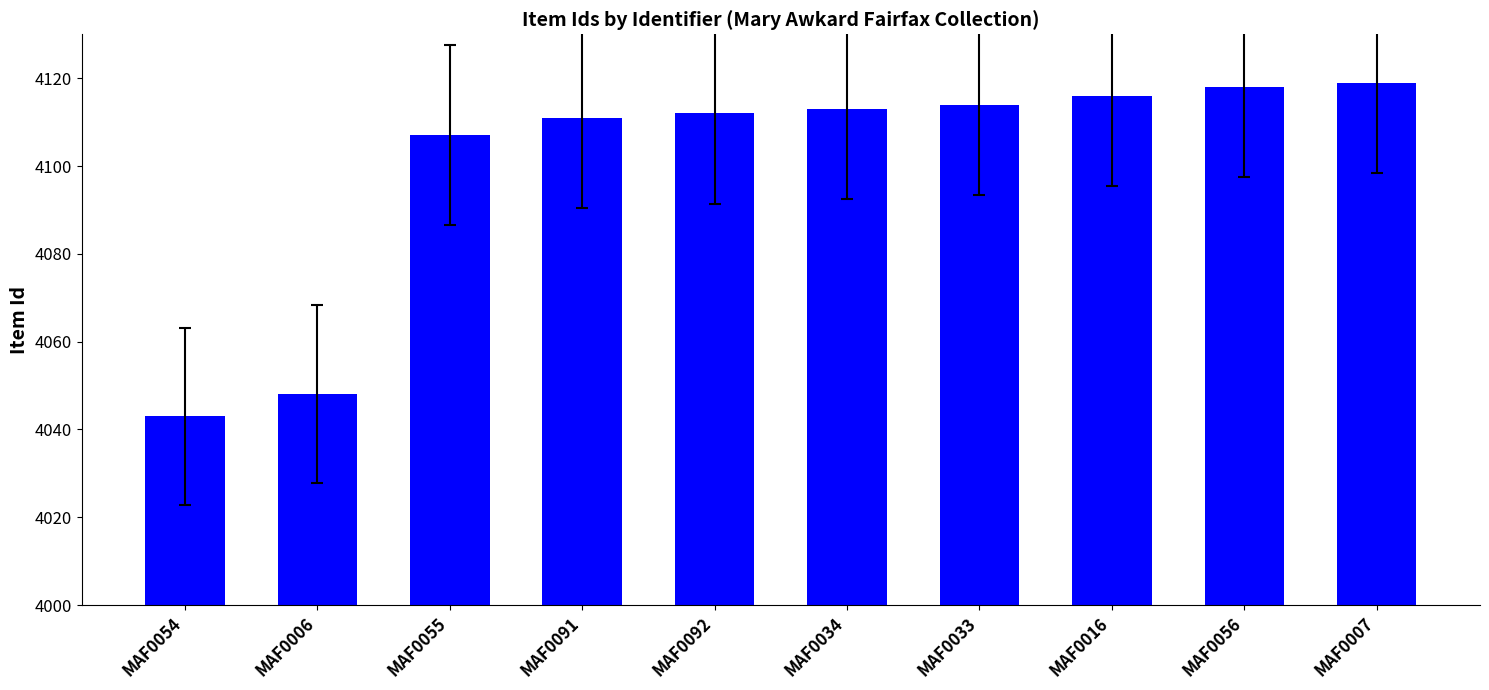

Reading left to right, what are all the values shown in this chart?

MAF0054=4043	MAF0006=4048	MAF0055=4107	MAF0091=4111	MAF0092=4112	MAF0034=4113	MAF0033=4114	MAF0016=4116	MAF0056=4118	MAF0007=4119